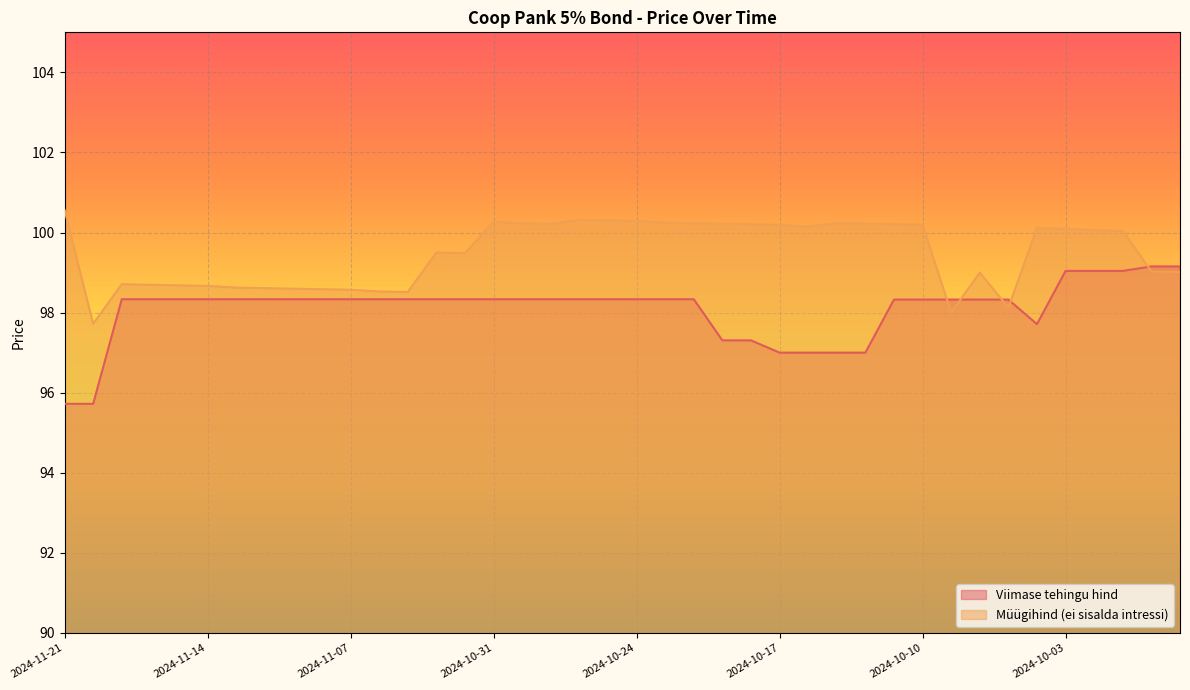

What is the average value of the Viimase tehingu hind series?

98.1